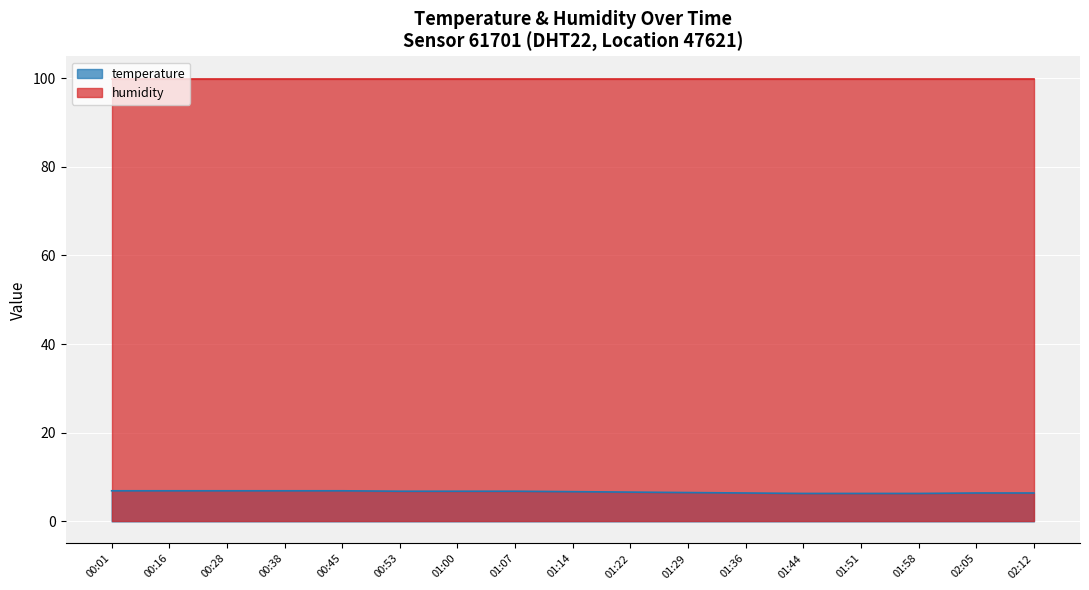

Is it true that the value at 02:12 is 6.4?

True